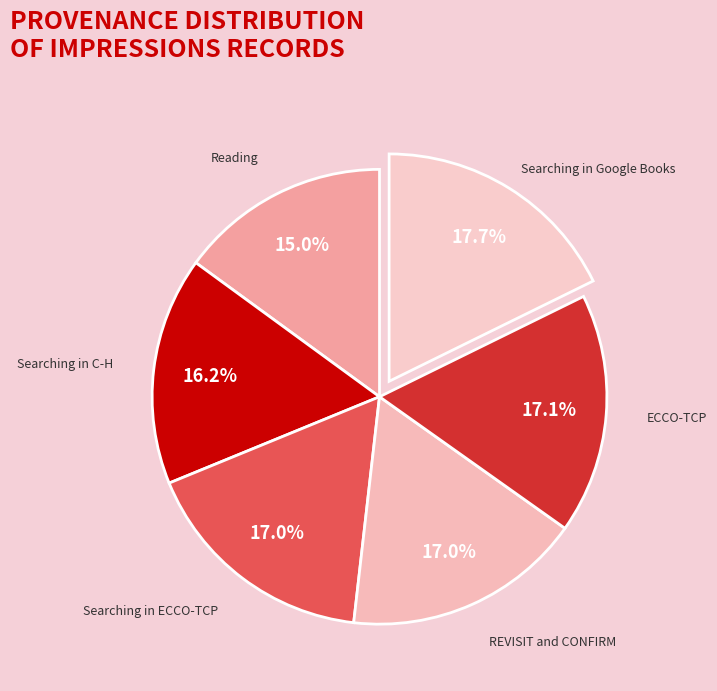

Is Searching in Google Books the majority of the pie?

No